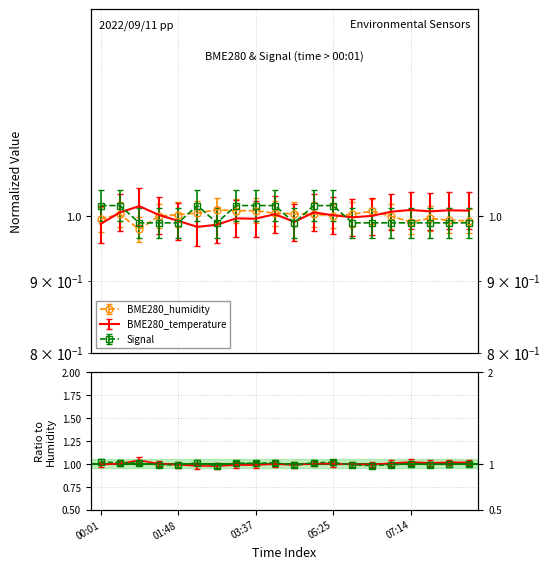

What position from the right is 02:15?

15